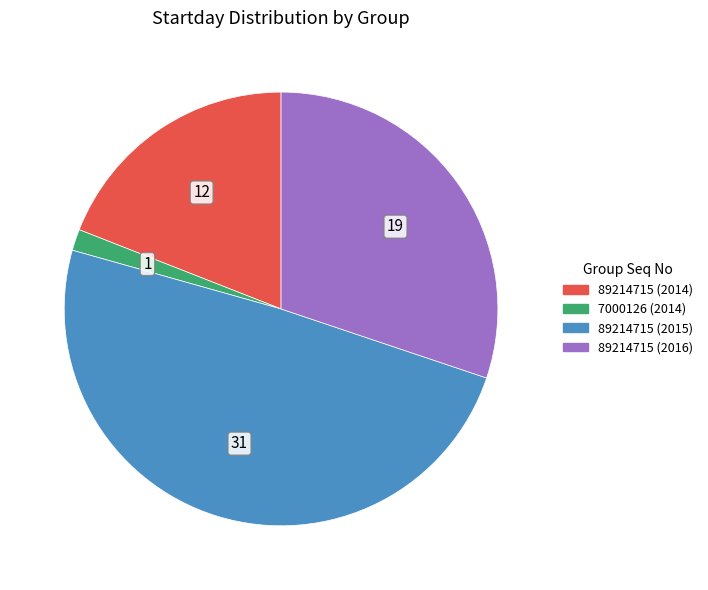

True or false: 89214715 (2015) accounts for 43% of the total.

False